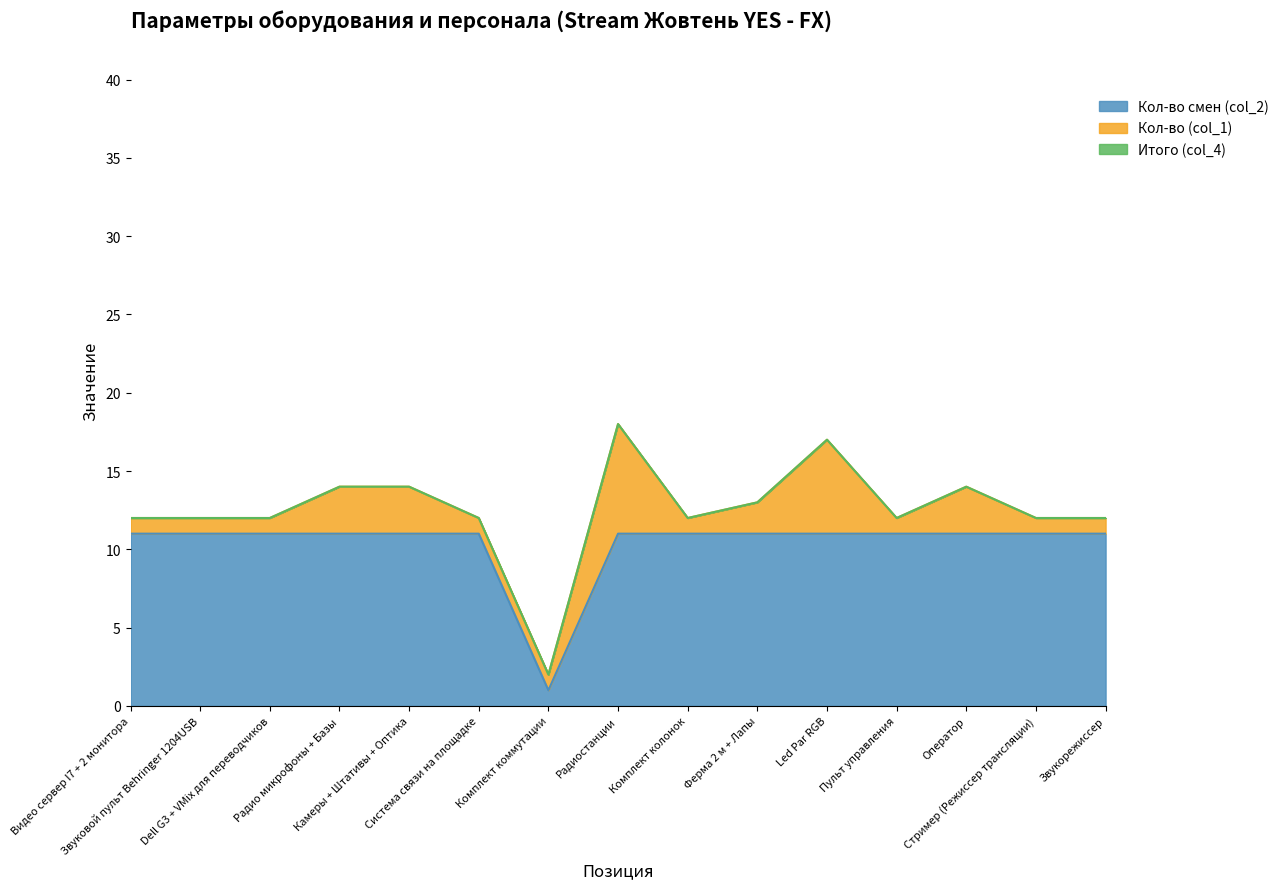

What are all the series names shown in the legend?

Кол-во смен (col_2), Кол-во (col_1), Итого (col_4)